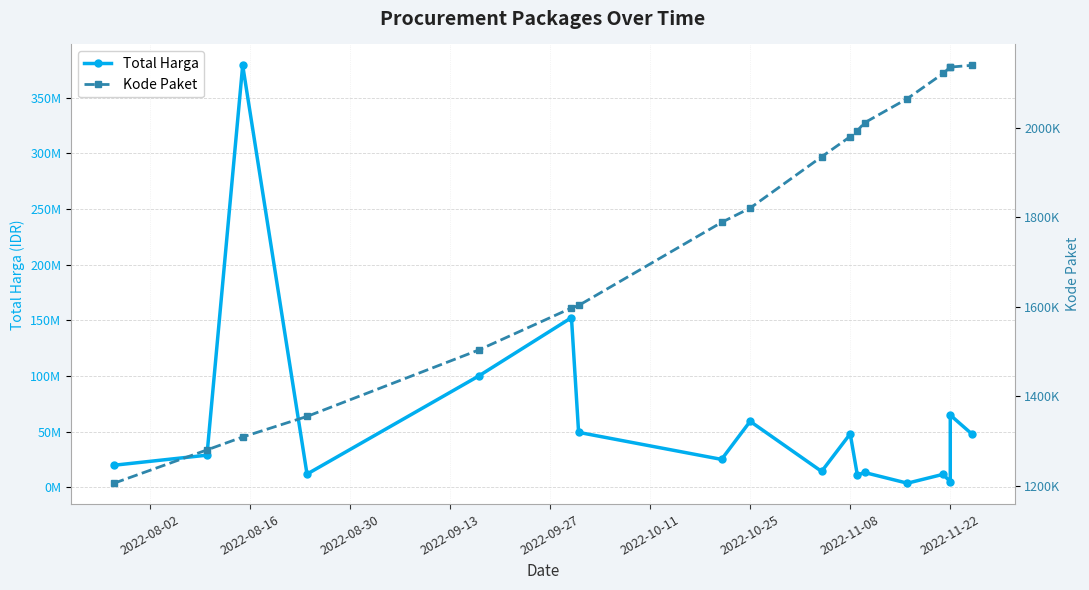

What position from the left is 16?

17